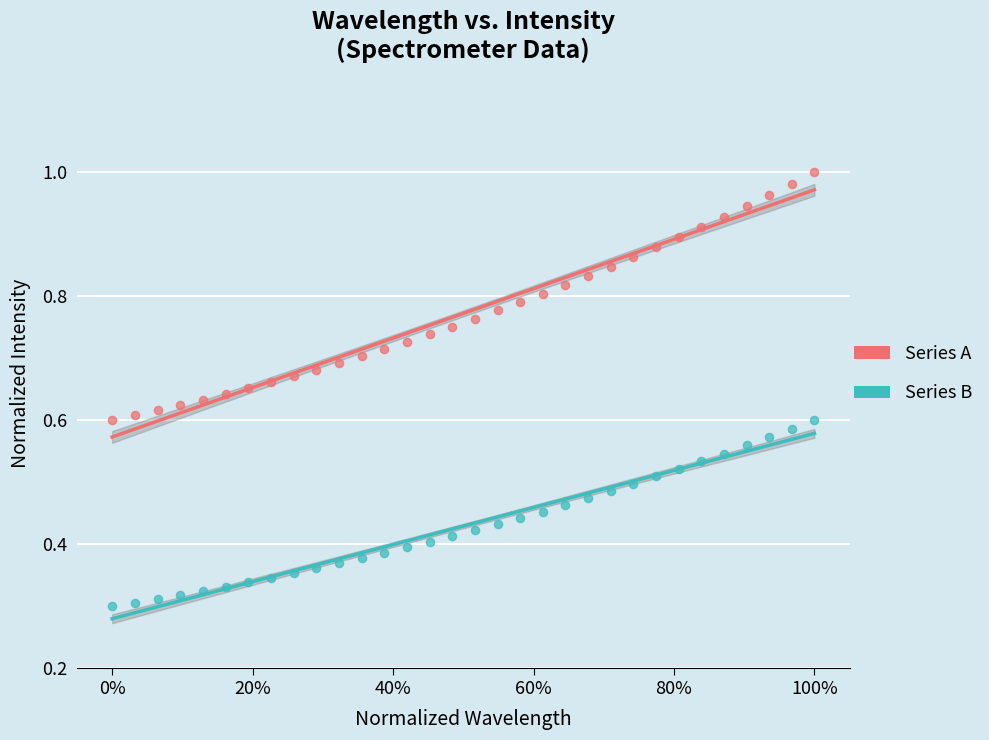

Which series contains the lowest Y value?

Series B